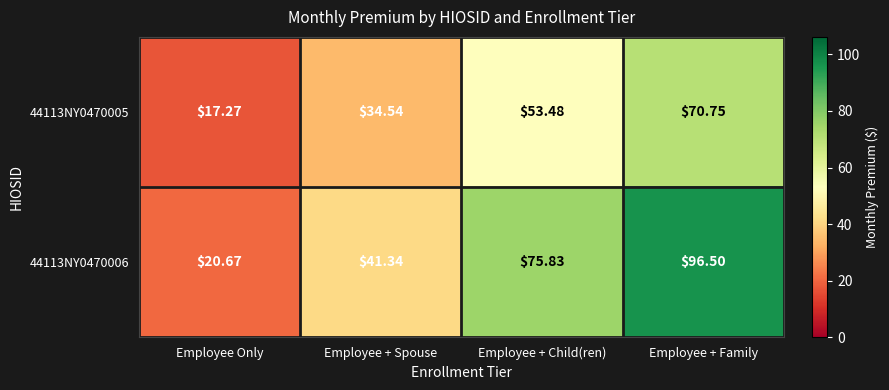

At which label is 44113NY0470006 closest to 58?

Employee + Spouse